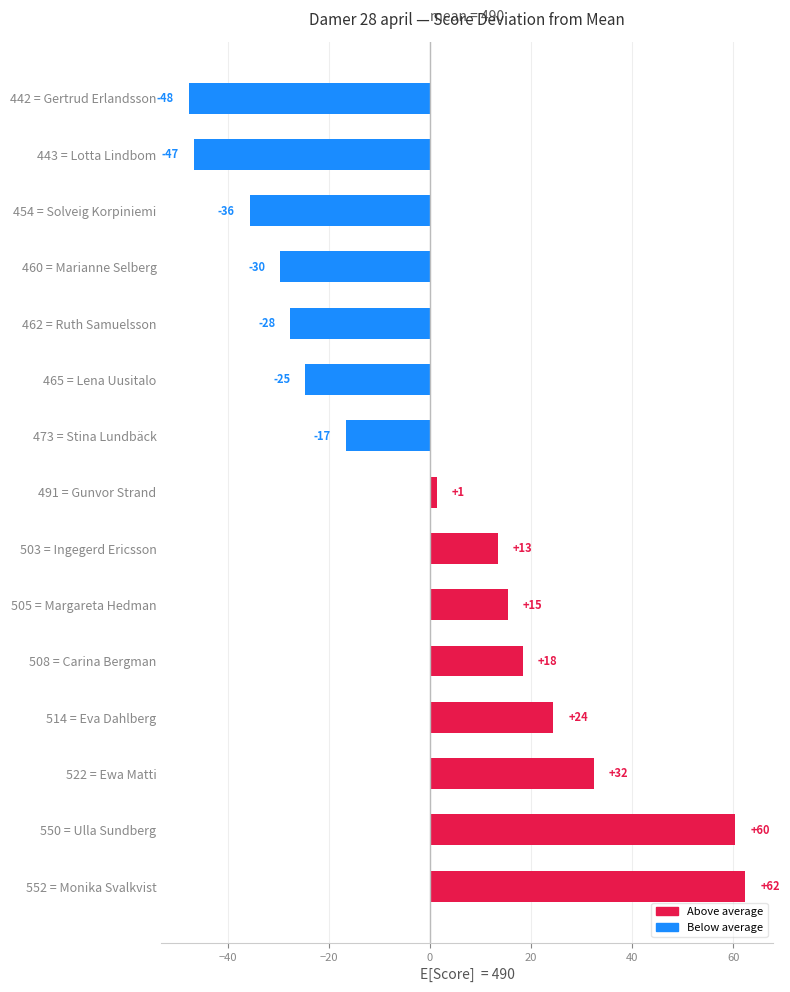

Are the bars horizontal?

Yes